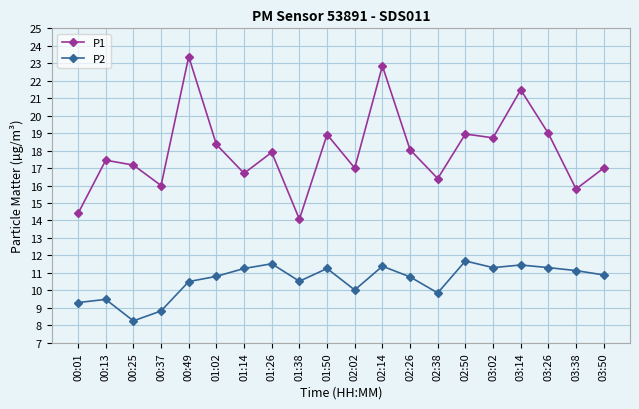

Where is the first local maximum for P2?

00:13